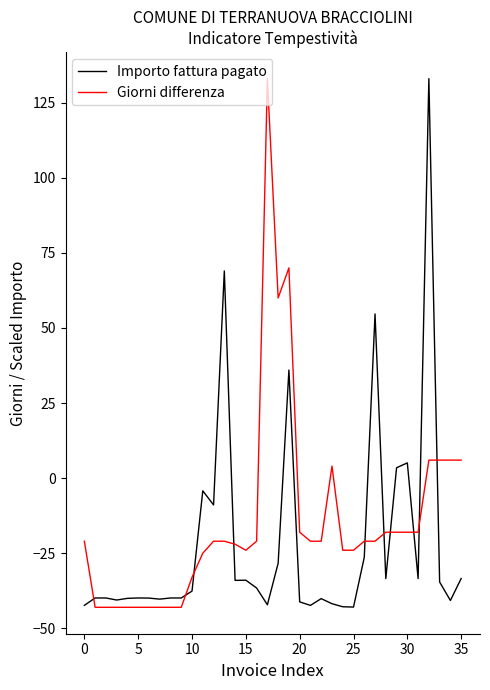

True or false: Giorni differenza and Importo fattura pagato cross at least once.

True